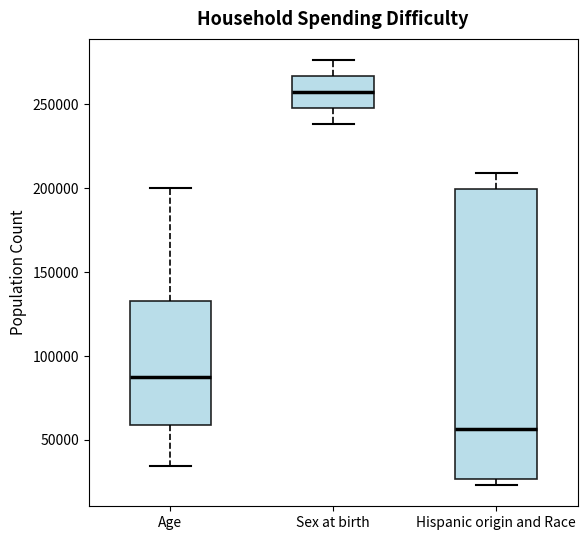

Reading left to right, read every box against the y-axis: the position of its median line, the range the box covers, and the ends of its whiskers. The values are not printed on the chart, so give them approximately, as read against the axis.

Age: median 90000, box 60000 to 135000, whiskers 35000 to 200000
Sex at birth: median 255000, box 250000 to 265000, whiskers 240000 to 275000
Hispanic origin and Race: median 55000, box 25000 to 200000, whiskers 25000 (just below the box's lower edge) to 210000